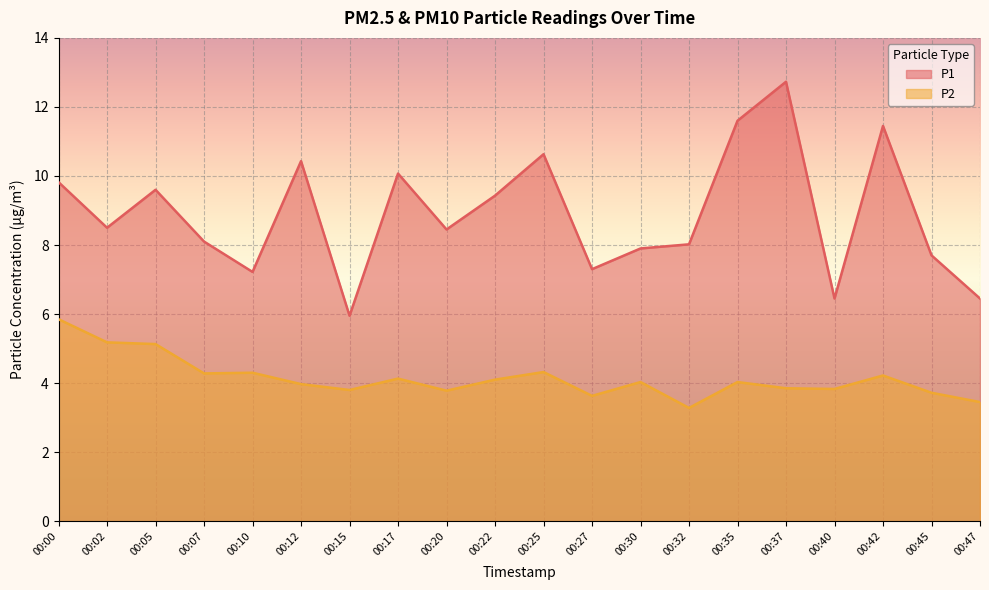

Does the chart display data point markers on the line(s)?

No